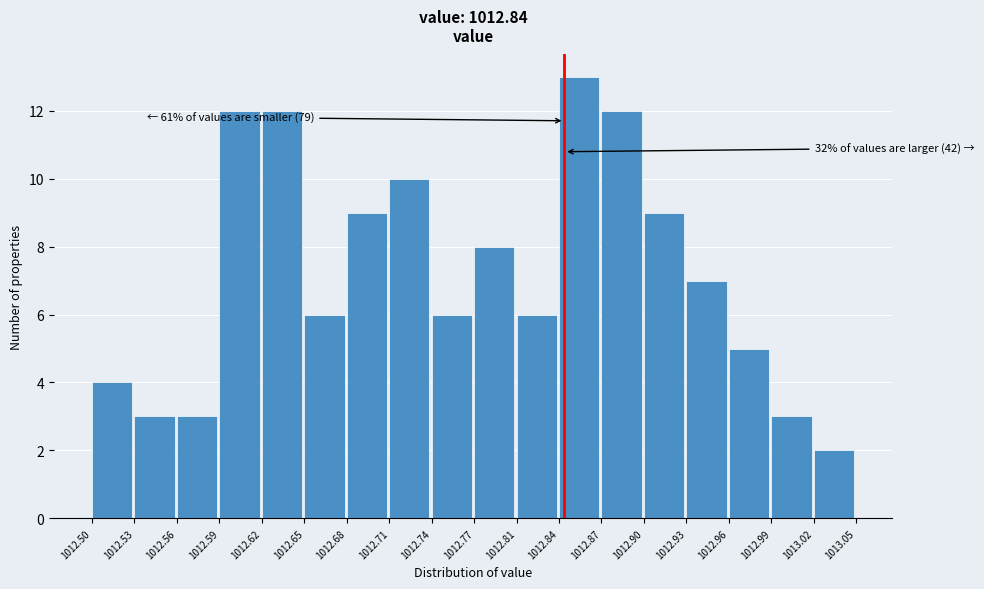

Over which range of the x-axis is the bar tallest?

1012.84 to 1012.87